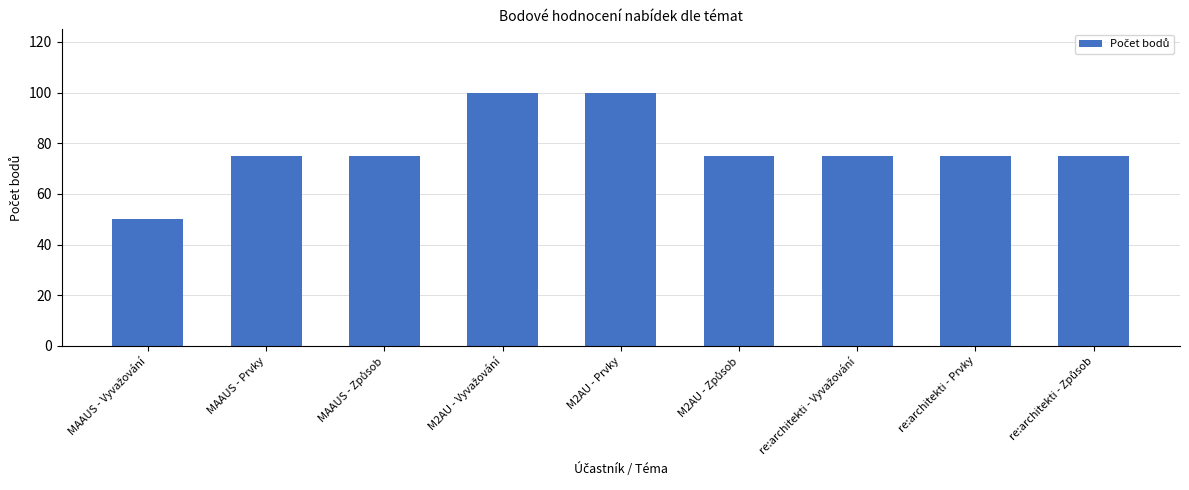

What is the greatest value displayed?

100